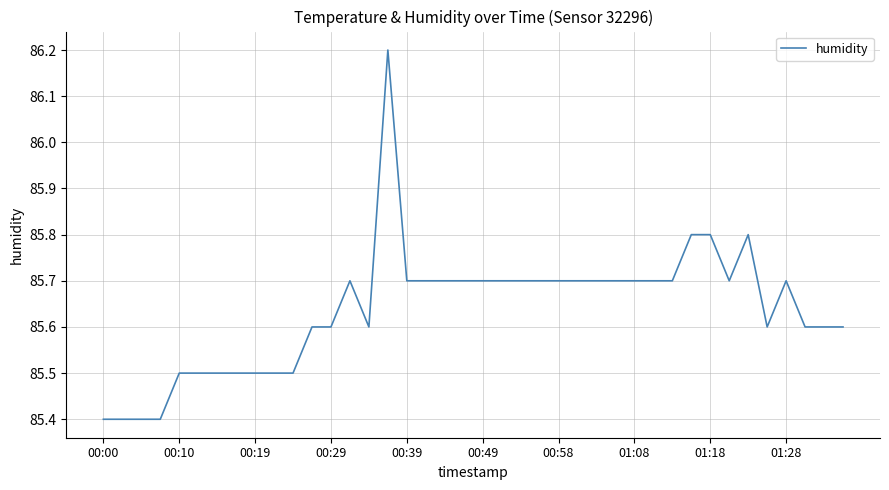

What is the minimum value shown in the chart?

85.4